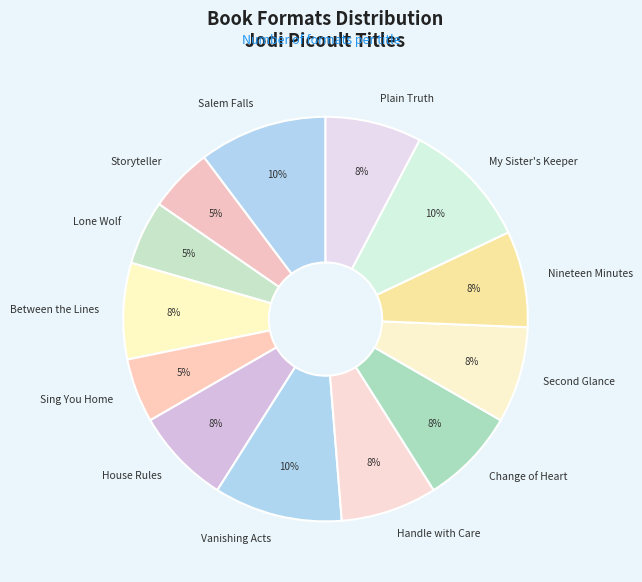

Is the sum of Change of Heart and Salem Falls greater than half?

No